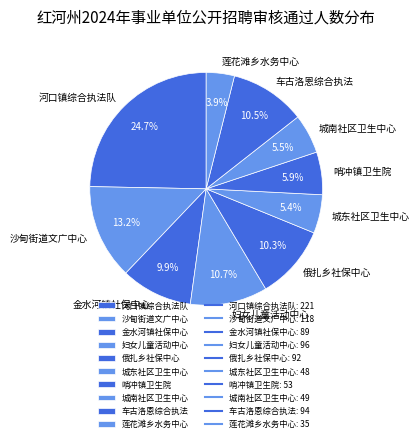

Which category has the smallest portion of the pie?

莲花滩乡水务中心